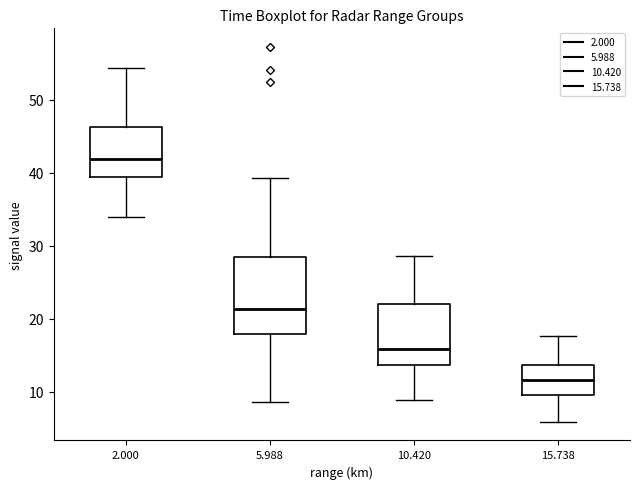

Reading left to right, read every box against the y-axis: the position of its median line, the range the box covers, and the ends of its whiskers. The values are not printed on the chart, so give them approximately, as read against the axis.

2.000: median 42, box 39 to 46, whiskers 34 to 54
5.988: median 21, box 18 to 28, whiskers 9 to 39
10.420: median 16, box 14 to 22, whiskers 9 to 29
15.738: median 12, box 10 to 14, whiskers 6 to 18